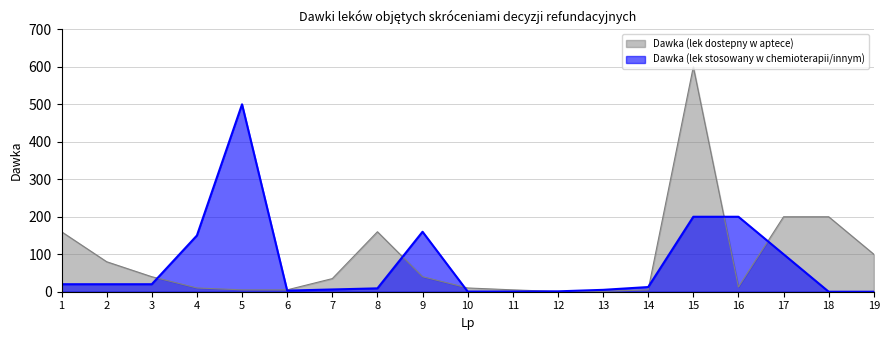

List the labels in order of Dawka (lek dostepny w aptece) value, smallest first.

12, 13, 5, 6, 11, 14, 4, 10, 16, 7, 3, 9, 2, 19, 1, 8, 17, 18, 15